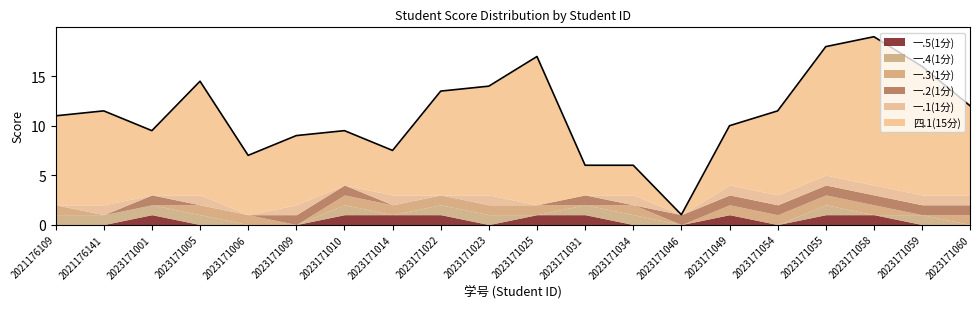

True or false: 一.5(1分) and 一.2(1分) cross at least once.

False